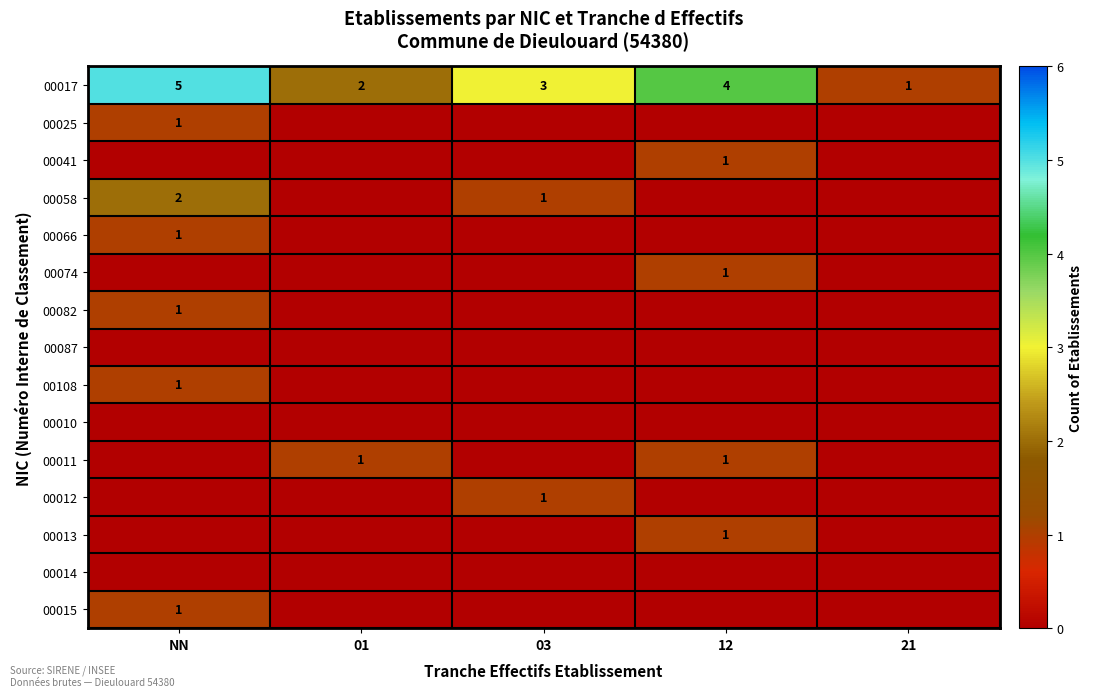

Is it true that 00017 equals 2 at 21?

False